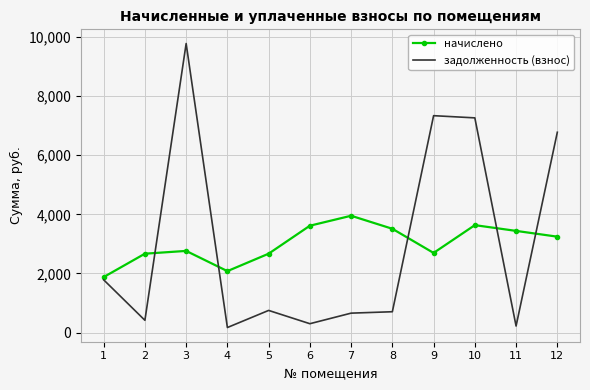

What is the sum of the задолженность (взнос) values at 1 and 2?

2203.4